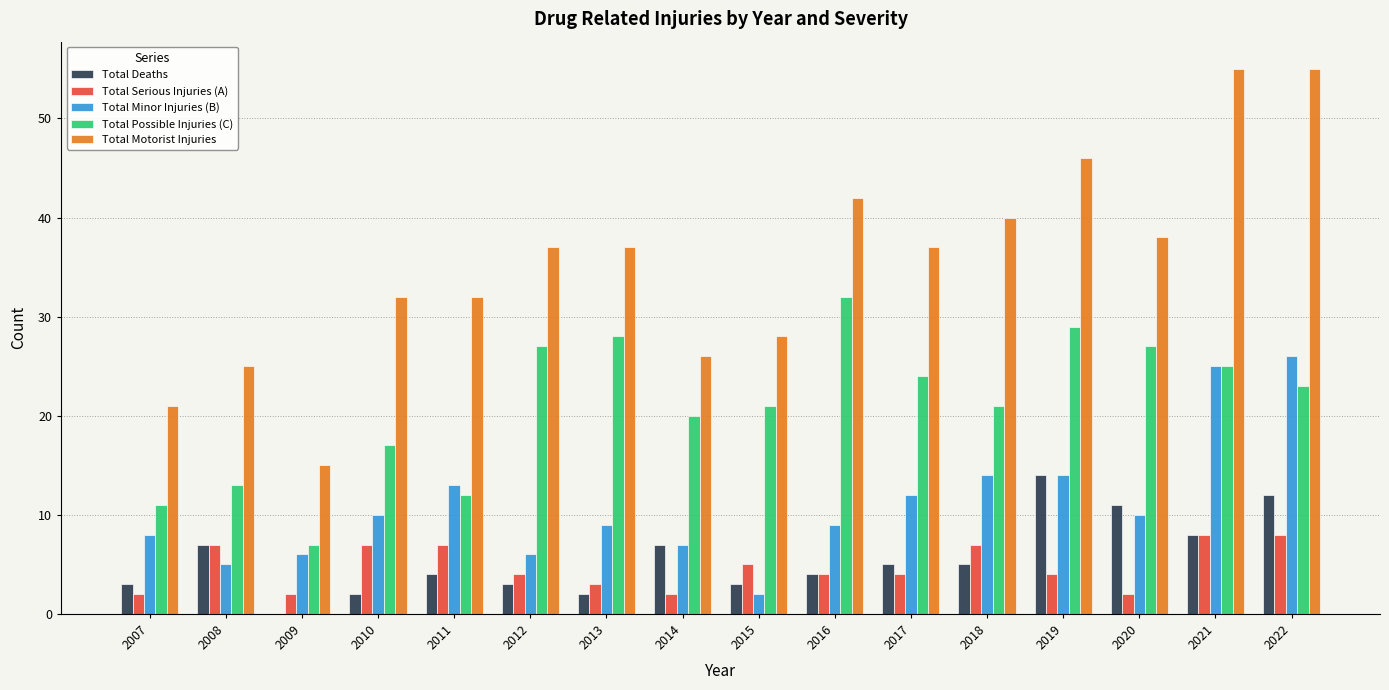

The Total Possible Injuries (C) series shows 14 at 2021. True or false?

False